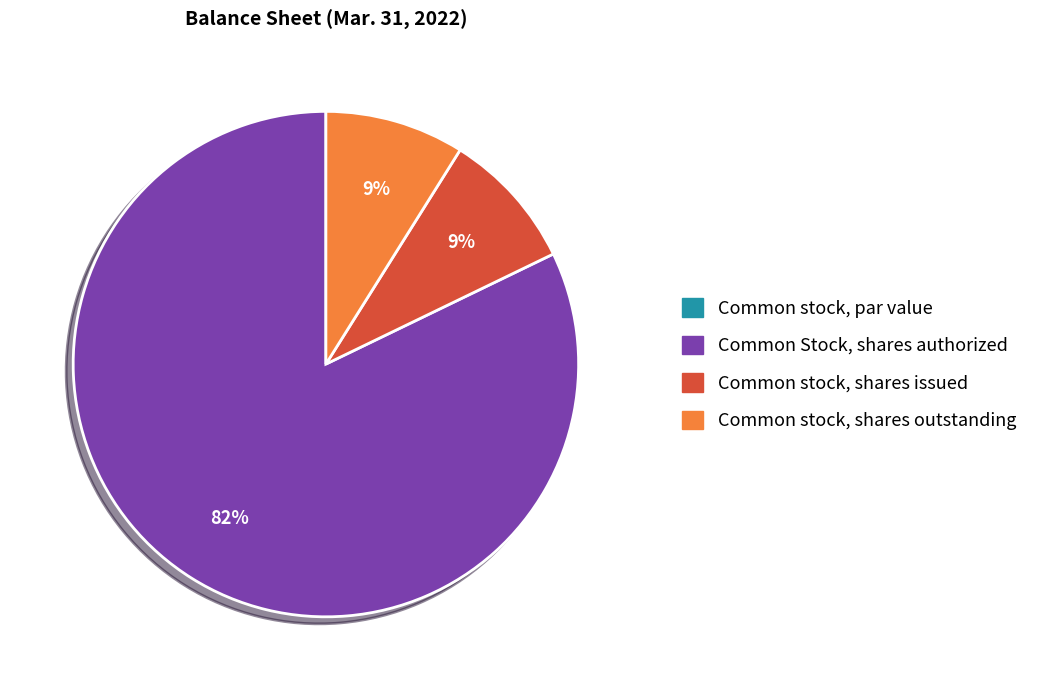

To the nearest percent, what portion does Common stock, shares outstanding represent?

9%